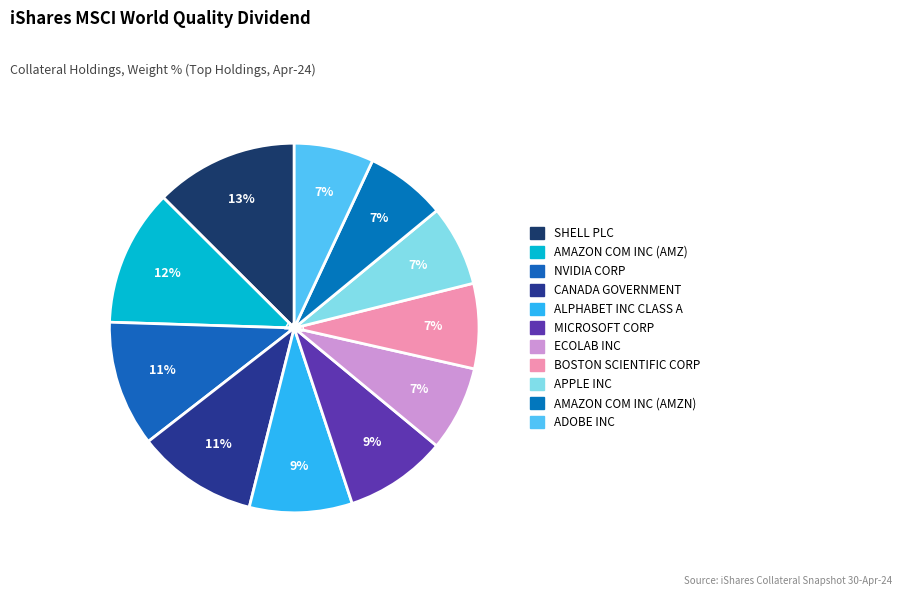

Which category has the smallest portion of the pie?

ADOBE INC